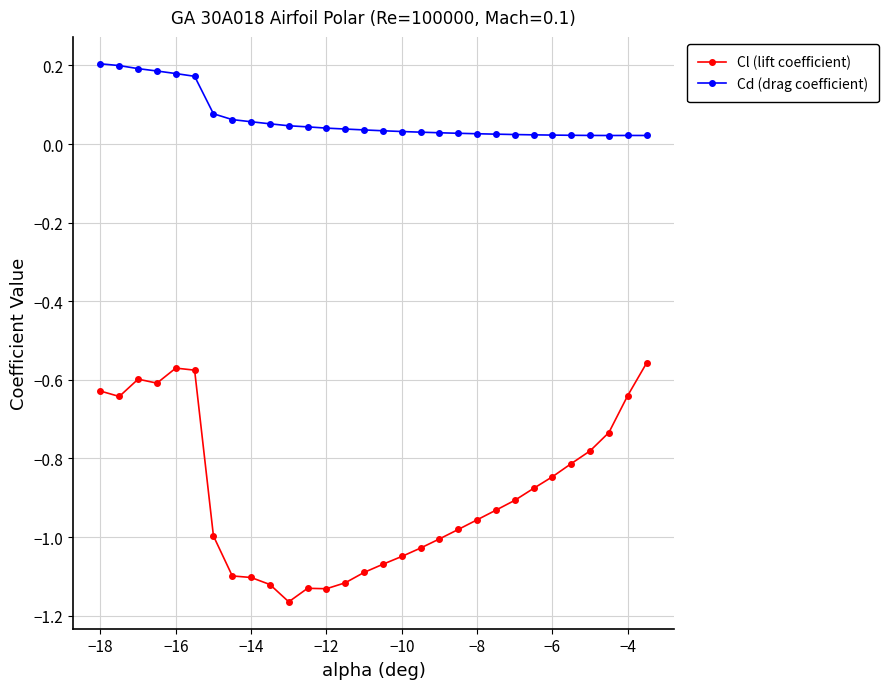

List the series in order of their overall mean, highest first.

Cd (drag coefficient), Cl (lift coefficient)